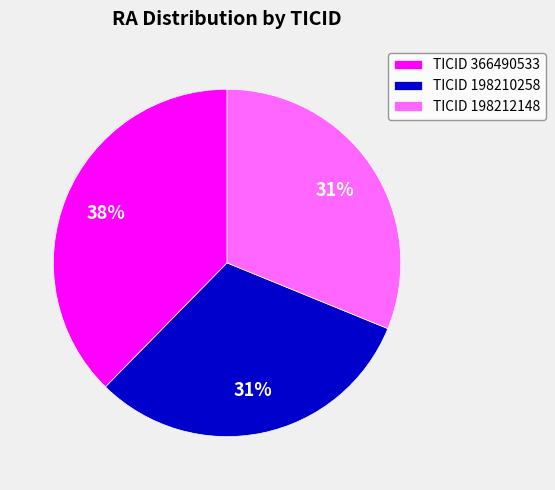

What percentage is the TICID 198210258 slice, to the nearest percent?

31%